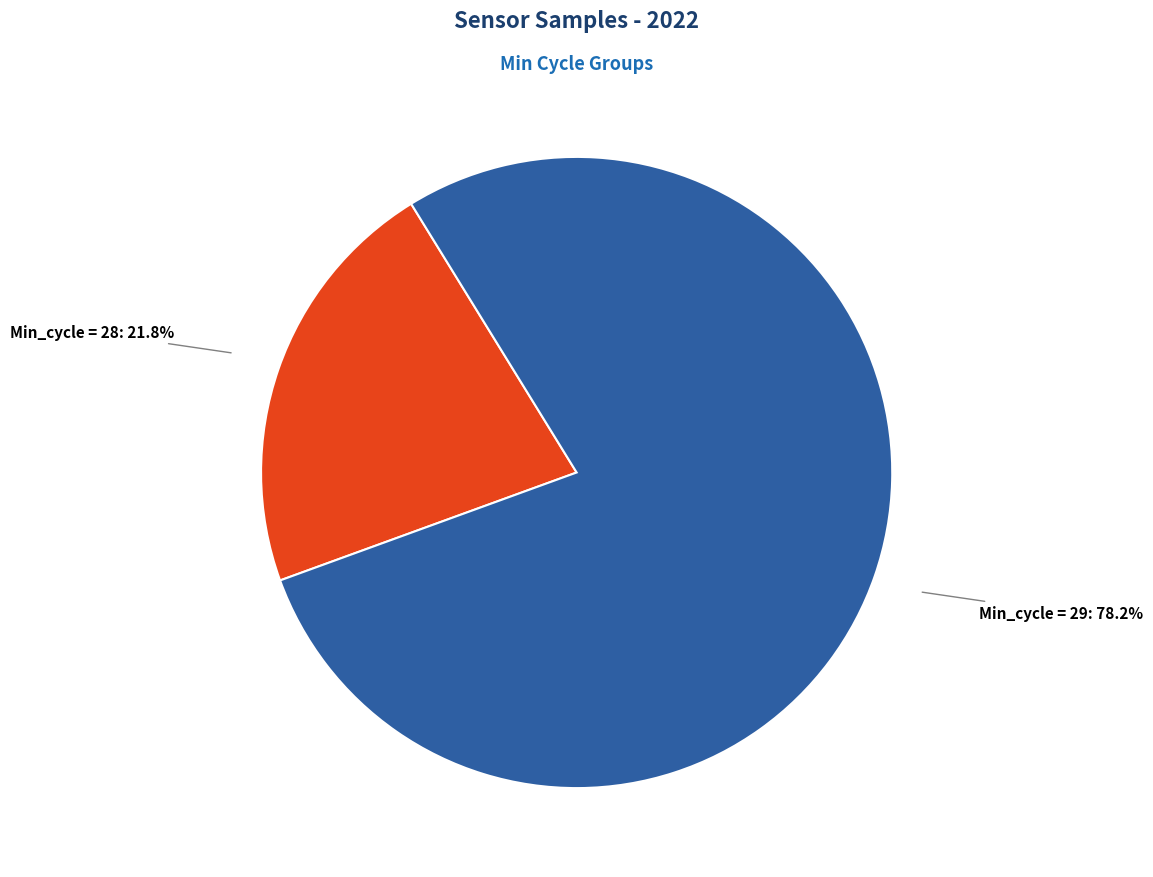

Does any single category account for the majority?

Yes